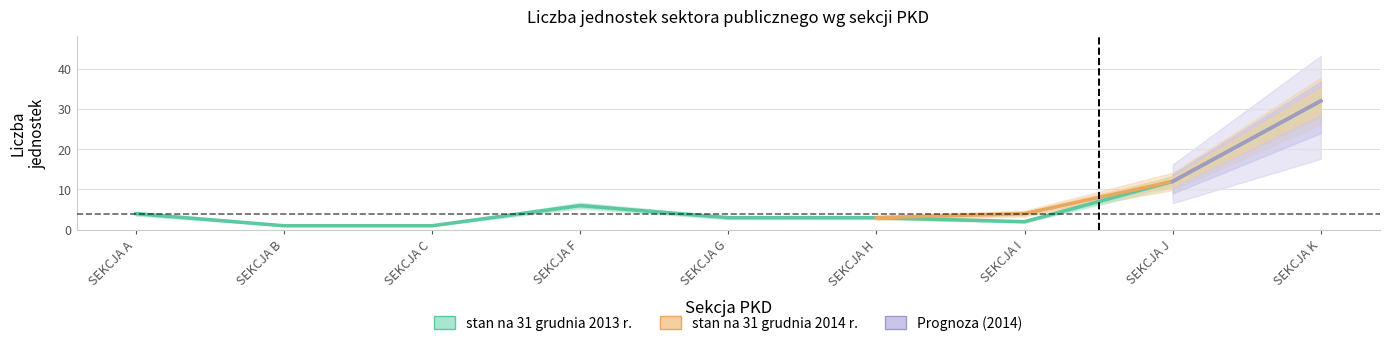

At which category does the data reach its first local valley?

SEKCJA I